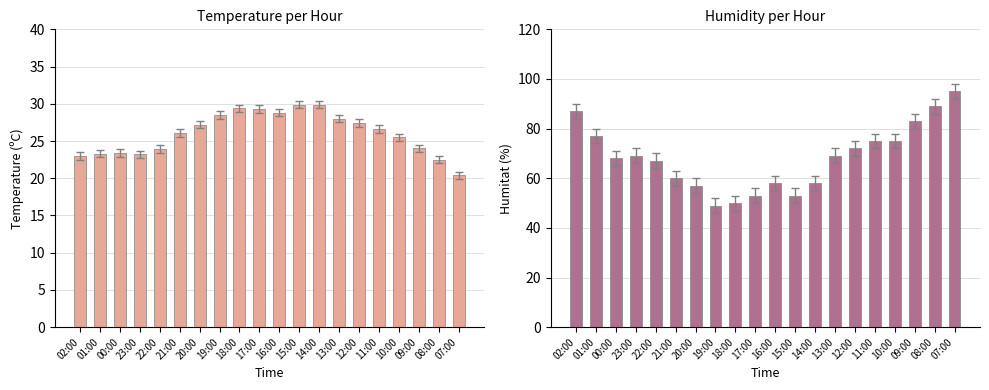

True or false: Humitat (%) has a value of 104.3 at 21:00.

False